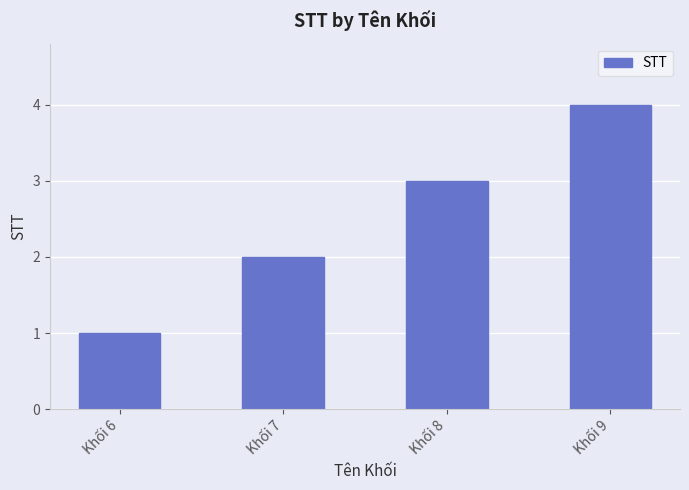

How many data points are less than 3?

2